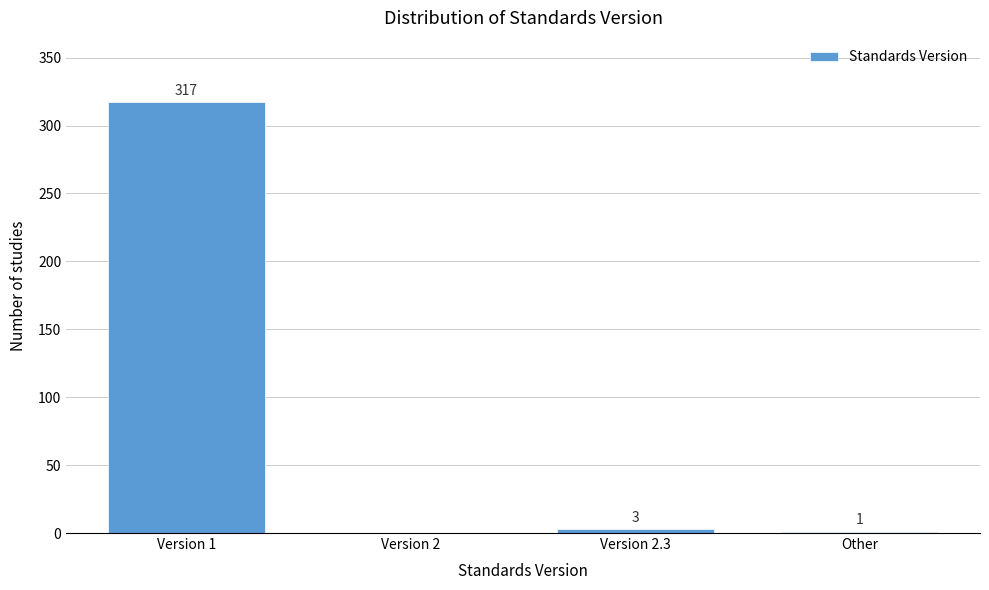

Reading left to right, extract all data points from this chart.

Version 1=317	Version 2=0	Version 2.3=3	Other=1